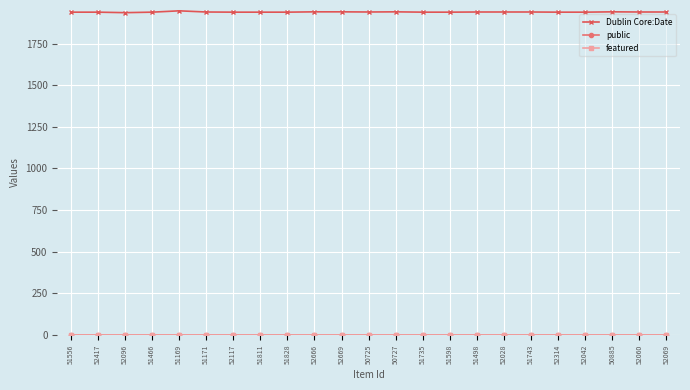

At which label does Dublin Core:Date first exceed 1940?

51169